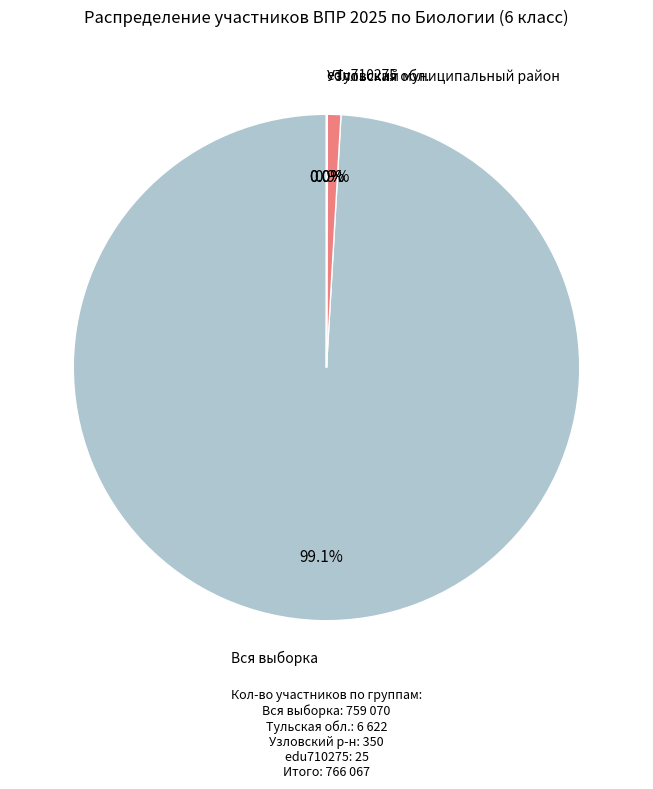

Does Вся выборка account for over 50% of the chart?

Yes